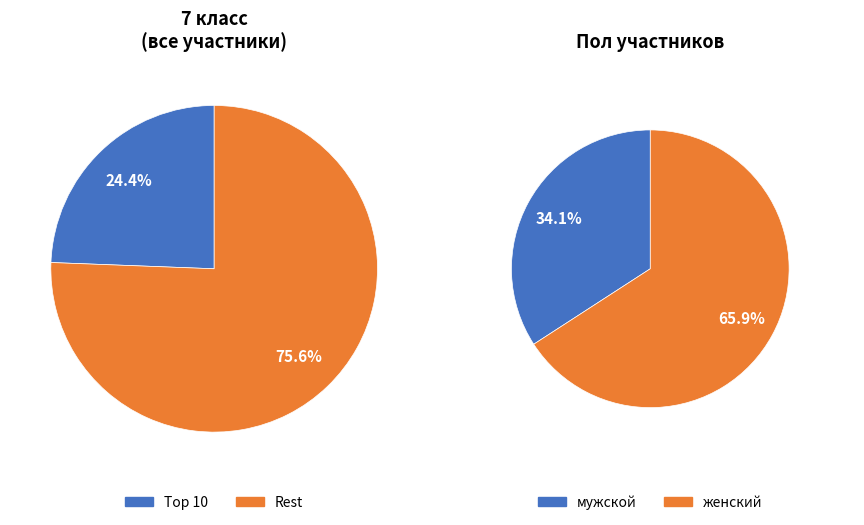

To the nearest percent, what is the difference between the мужской and женский slice percentages?

32%